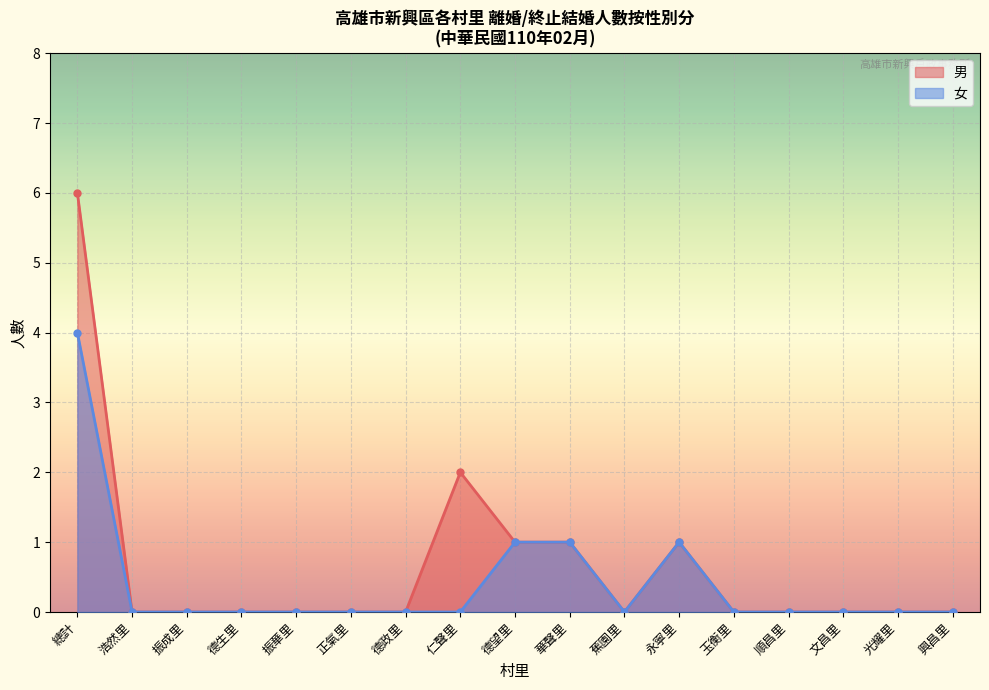

At how many categories does at least one series exceed 4?

1